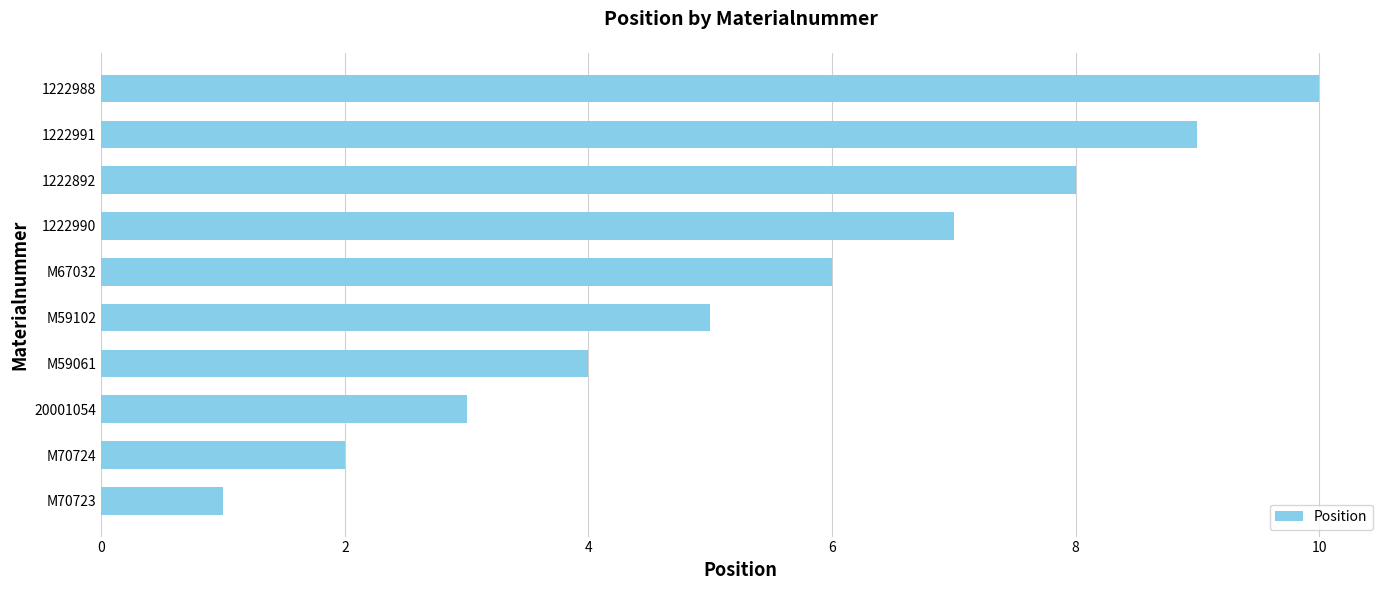

What is the change in value from M70723 to M70724?

+1